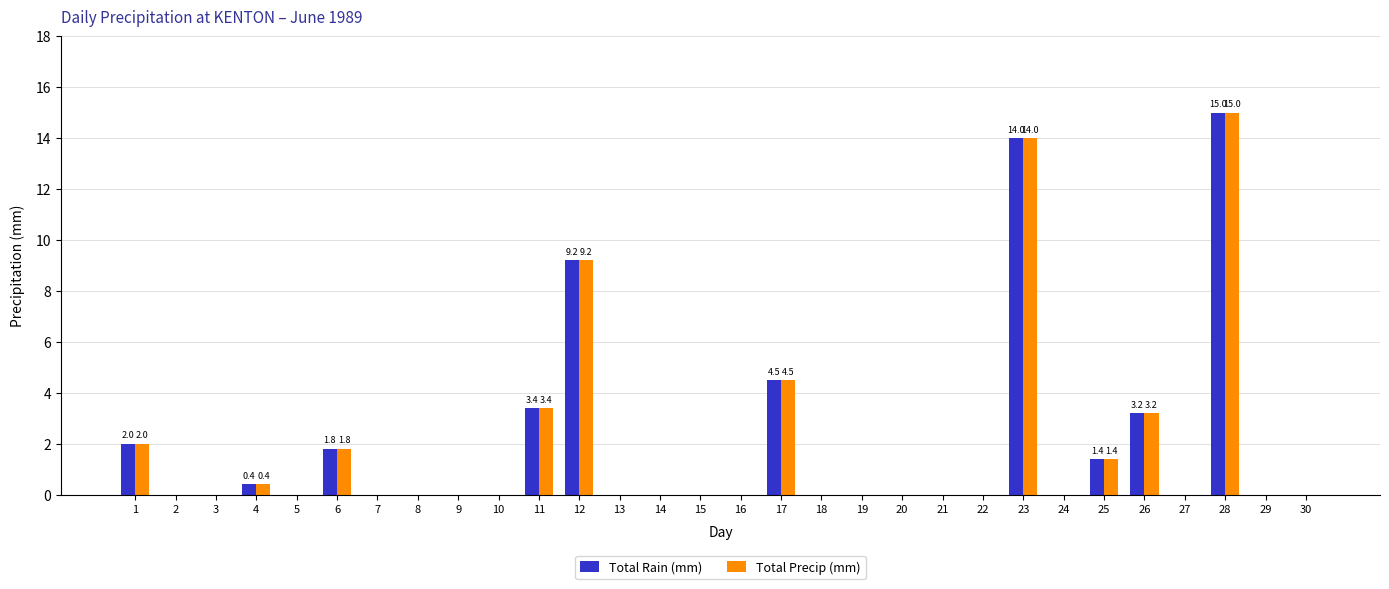

What is the sum of the Total Precip (mm) values at 28 and 24?

15.0